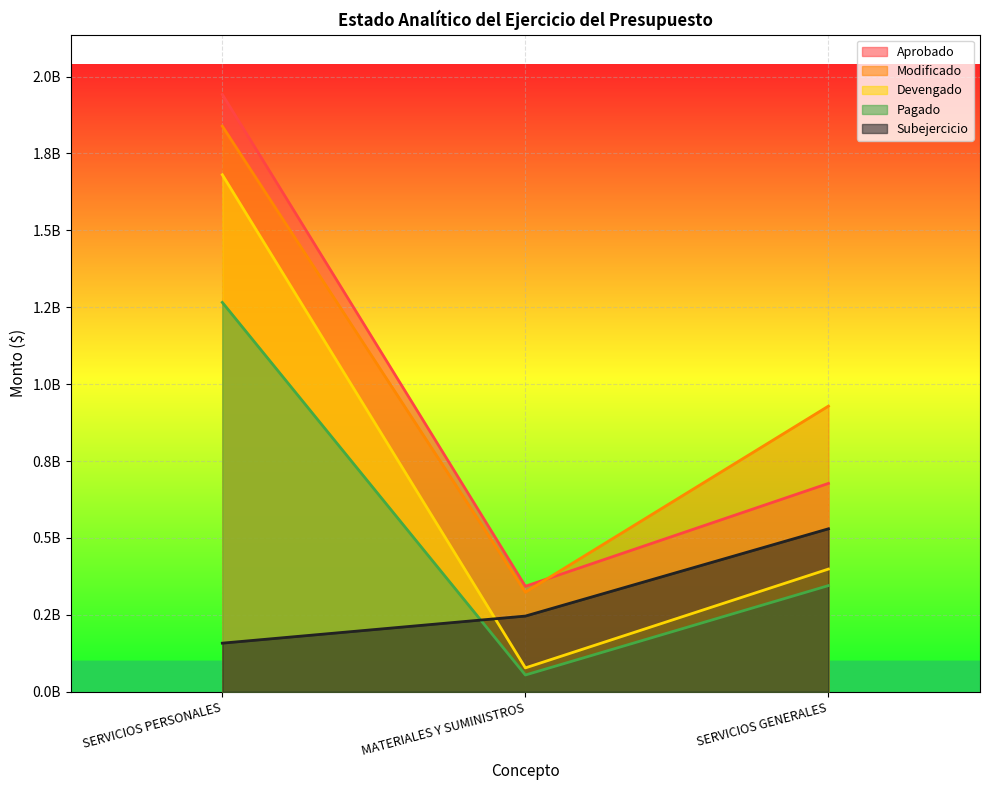

What is the total value across all series at SERVICIOS GENERALES?

2880205741.8